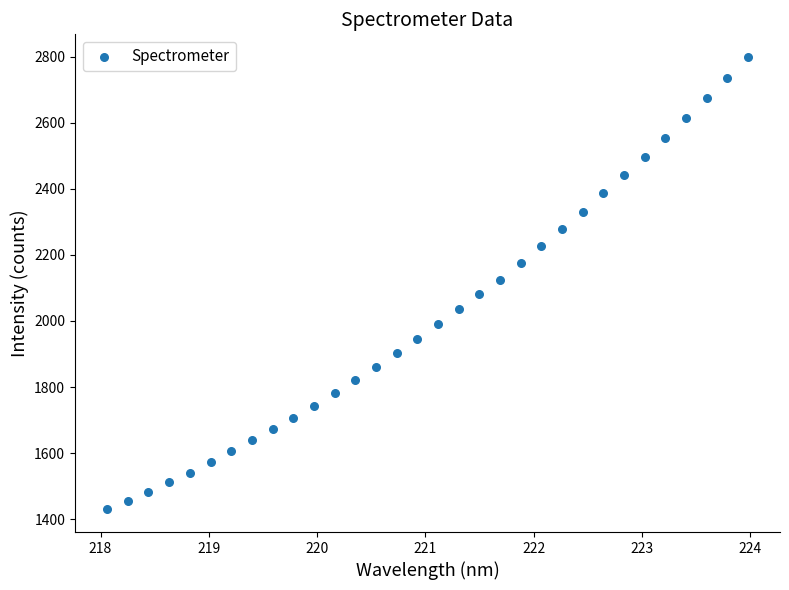

What is the range of X values (max minus min)?

5.9